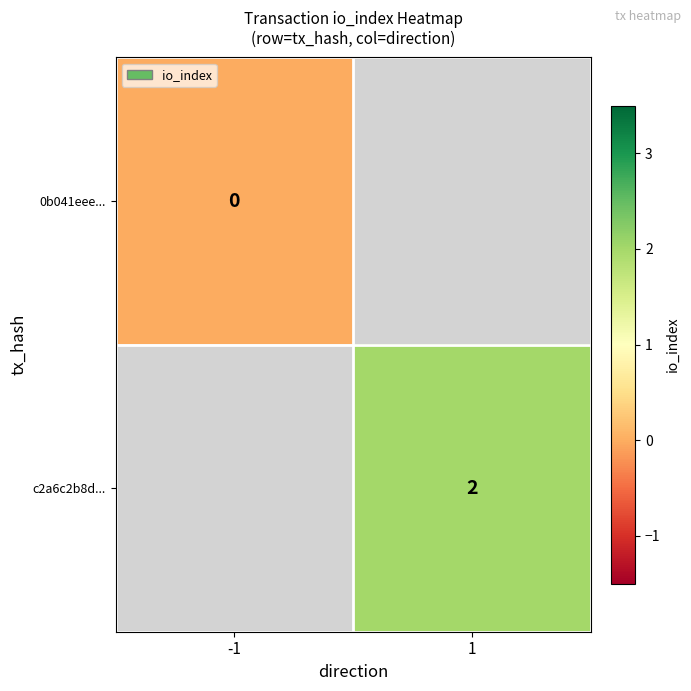

List the series in order of their peak value, lowest first.

0b041eee..., c2a6c2b8d...